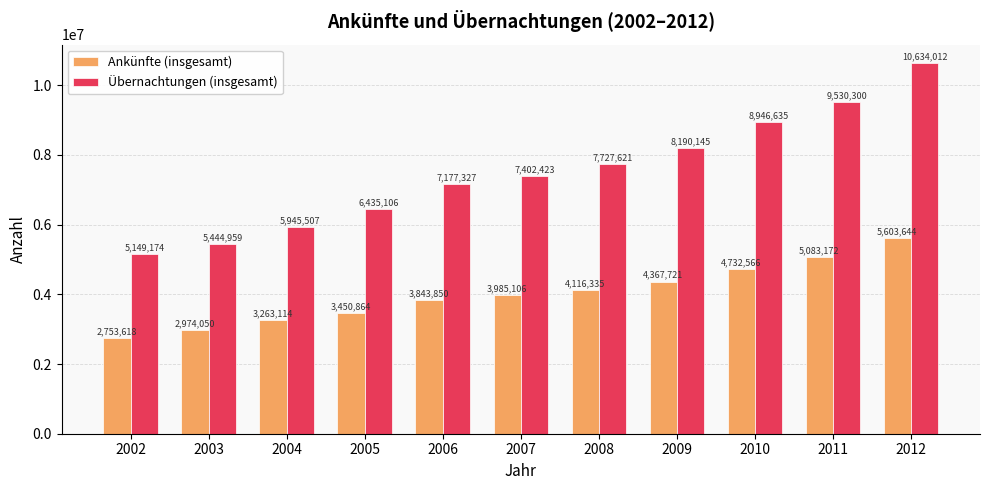

What is the maximum value shown in the chart?

10634012